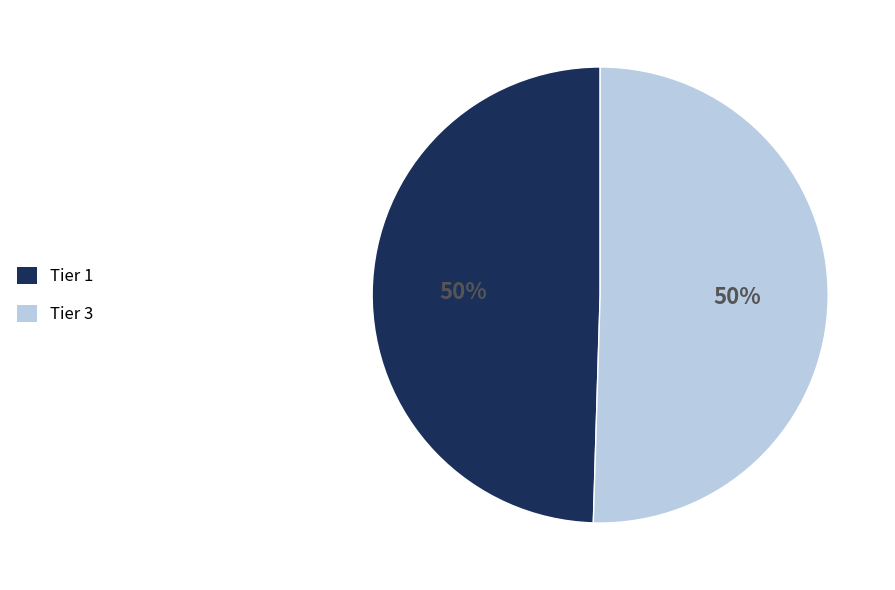

To the nearest percent, what is the combined percentage of Tier 1 and Tier 3?

100%